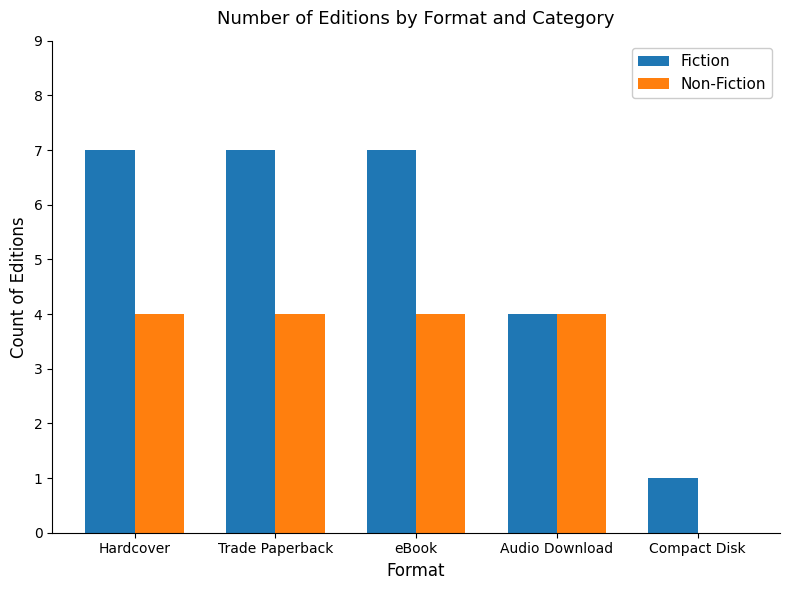

Is it true that Fiction equals 4 at Audio Download?

True